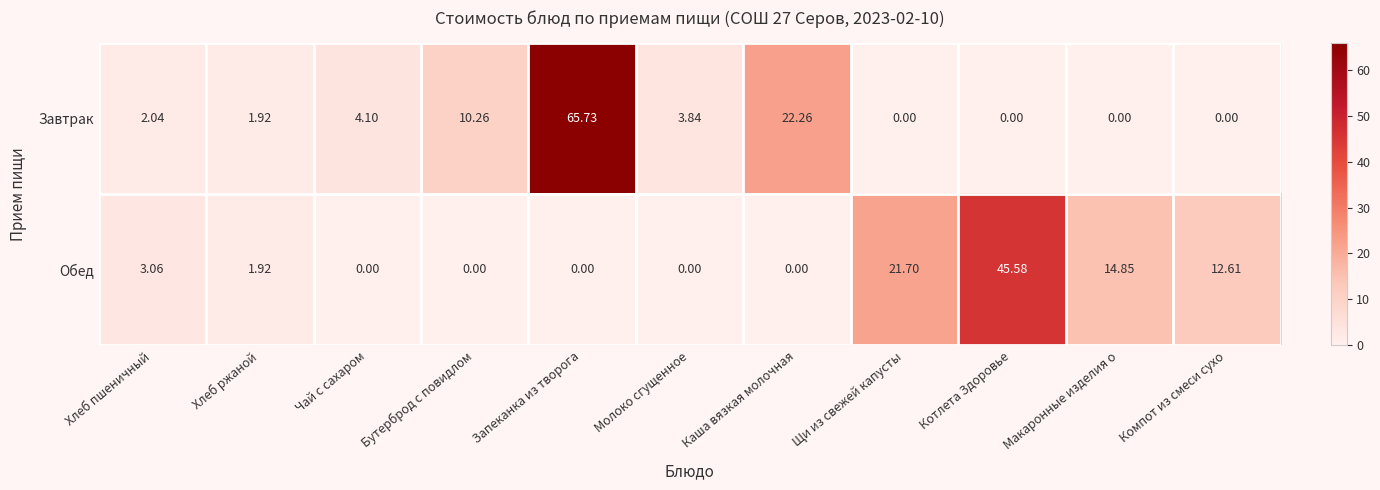

How many values in the Завтрак series exceed 2?

6